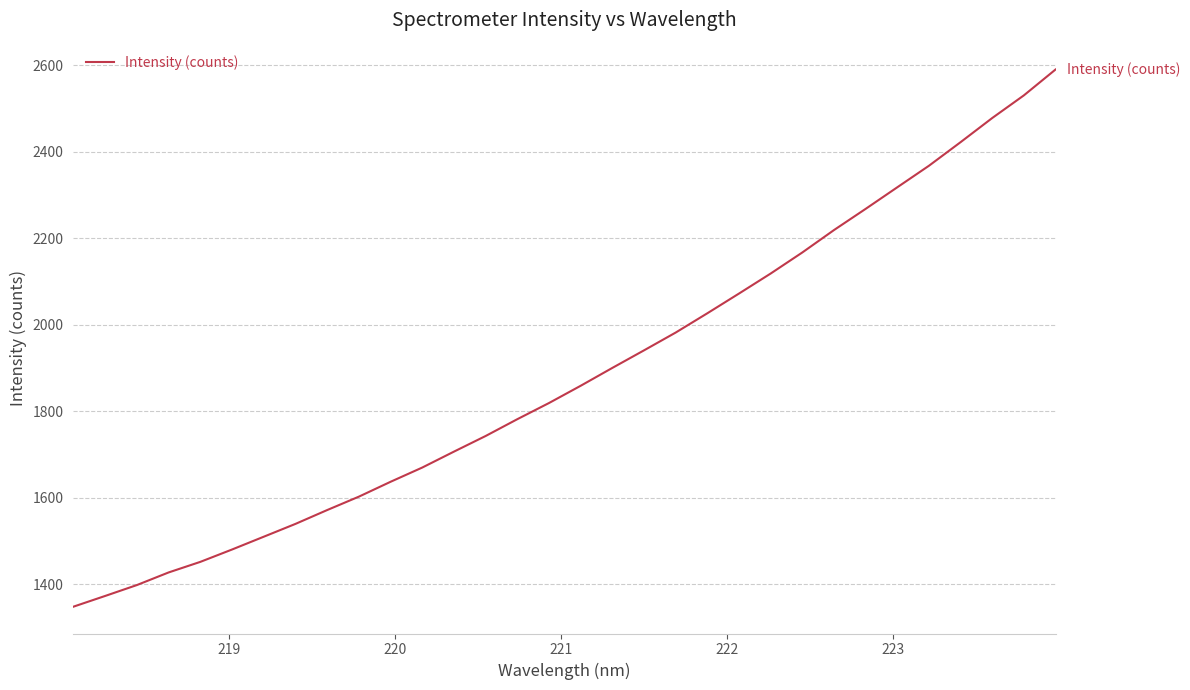

What is the difference between the maximum and minimum values?

1241.3